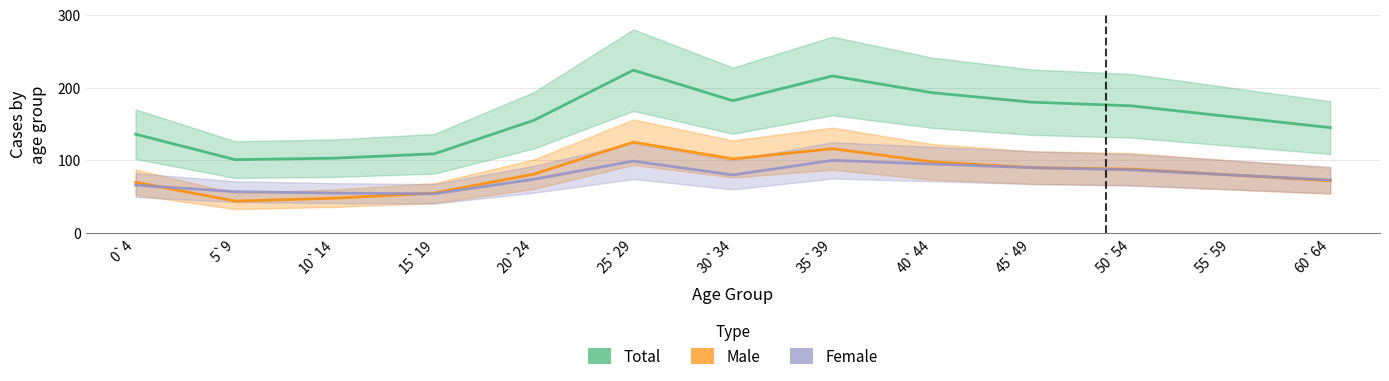

True or false: Total and Female cross at least once.

False